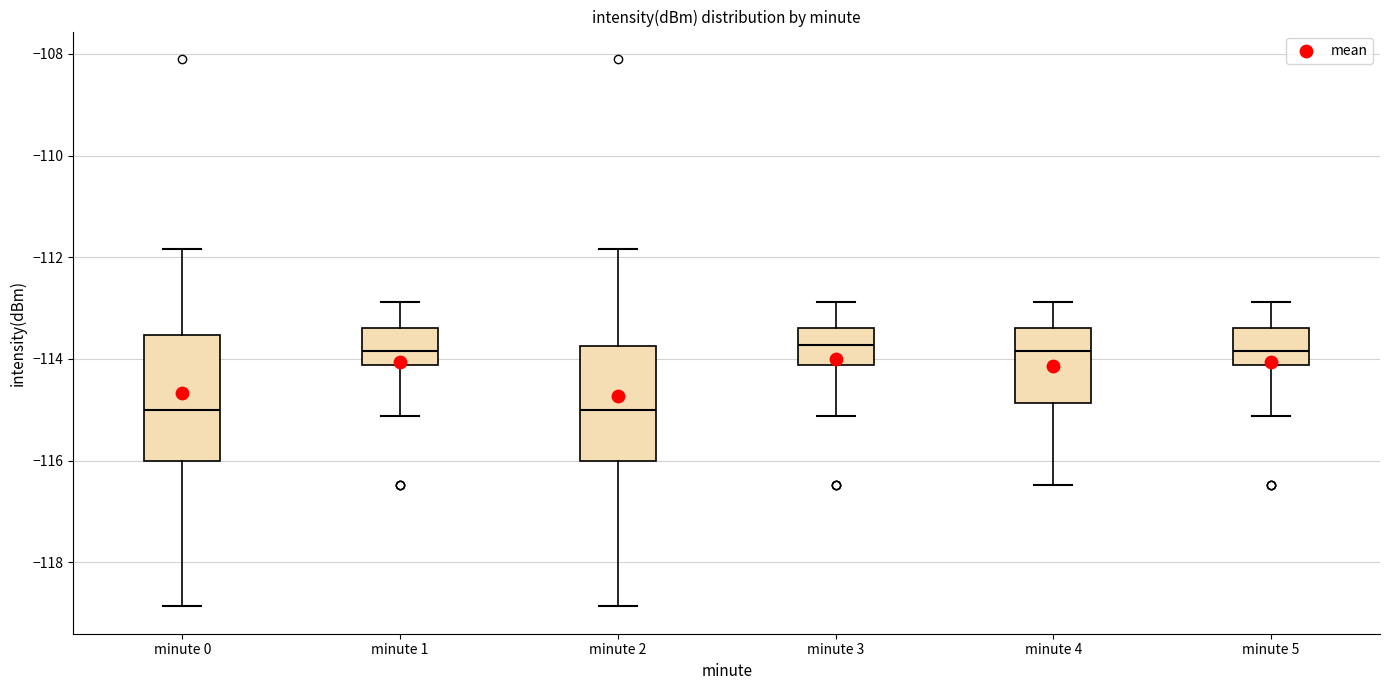

Reading left to right, read every box against the y-axis: the position of its median line, the range the box covers, and the ends of its whiskers. The values are not printed on the chart, so give them approximately, as read against the axis.

minute 0: median -115.0, box -116.0 to -113.6, whiskers -118.8 to -111.8
minute 1: median -113.8, box -114.2 to -113.4, whiskers -115.2 to -112.8
minute 2: median -115.0, box -116.0 to -113.8, whiskers -118.8 to -111.8
minute 3: median -113.8, box -114.2 to -113.4, whiskers -115.2 to -112.8
minute 4: median -113.8, box -114.8 to -113.4, whiskers -116.4 to -112.8
minute 5: median -113.8, box -114.2 to -113.4, whiskers -115.2 to -112.8